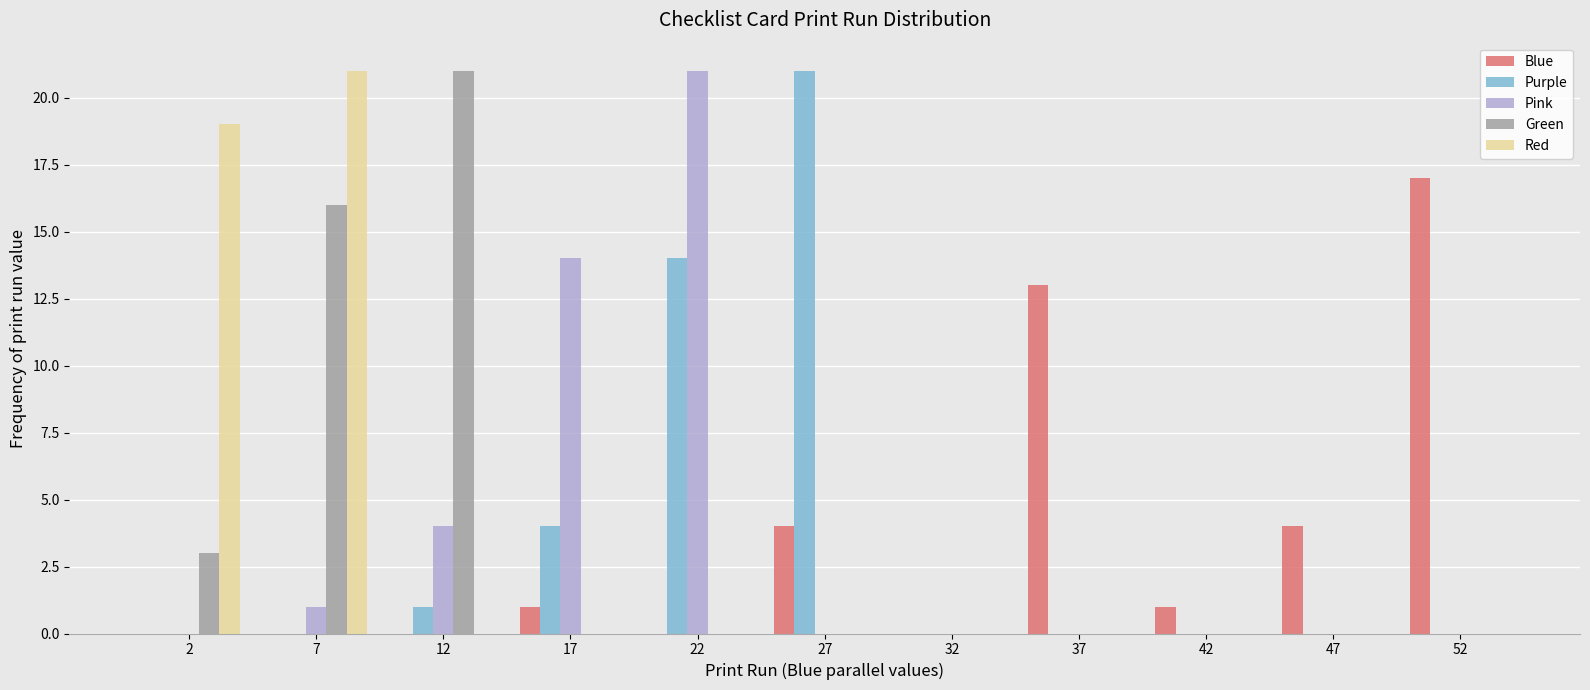

In the Pink series, which range on the x-axis has the tallest bar?

20 to 25